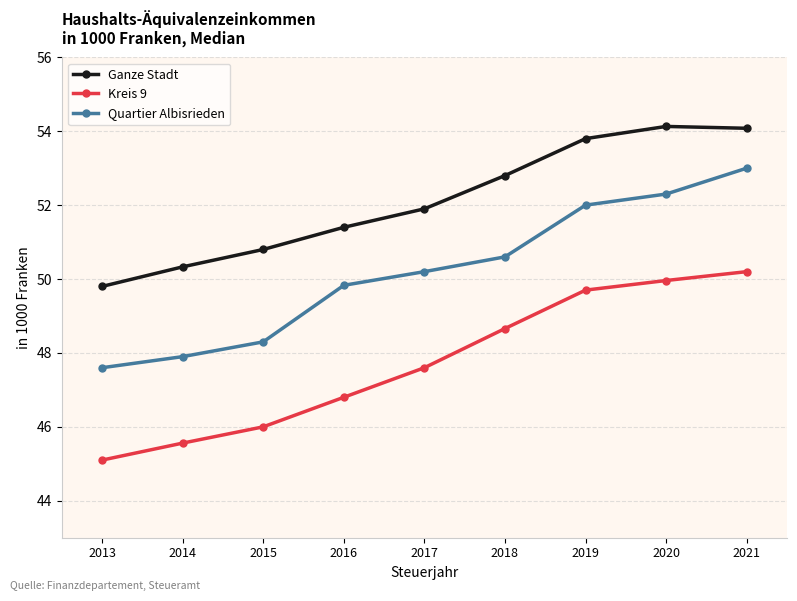

Which series has the widest spread of values?

Quartier Albisrieden